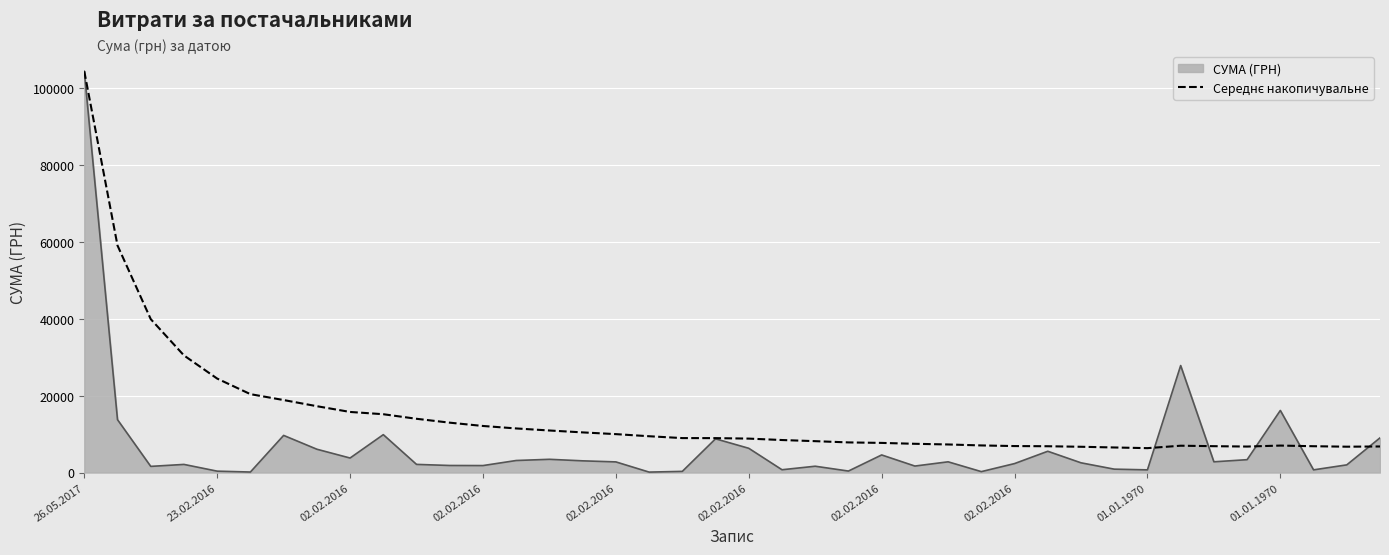

What is the smallest value displayed?

119.7